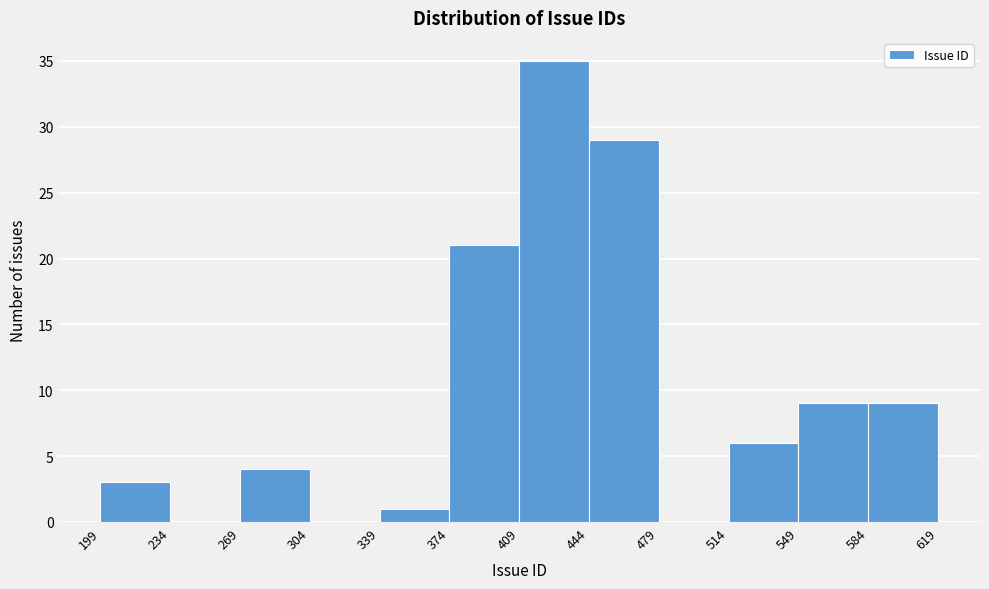

Reading left to right, list every bar in this chart as the range it spans on the x-axis followed by its height. The values are not printed on the chart, so give them approximately, as read against the axis.

199 to 234: 3
234 to 269: 0
269 to 304: 4
304 to 339: 0
339 to 374: 1
374 to 409: 21
409 to 444: 35
444 to 479: 29
479 to 514: 0
514 to 549: 6
549 to 584: 9
584 to 619: 9